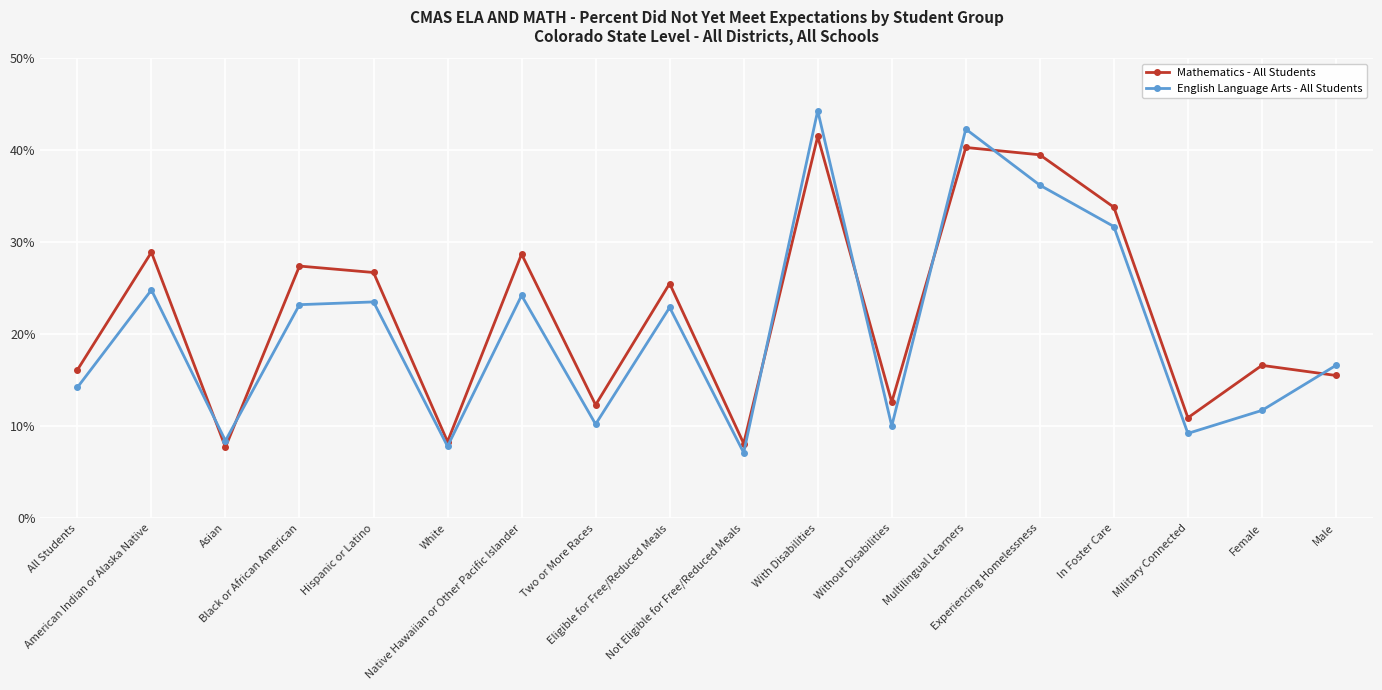

Is this an area chart (filled region under the line)?

No